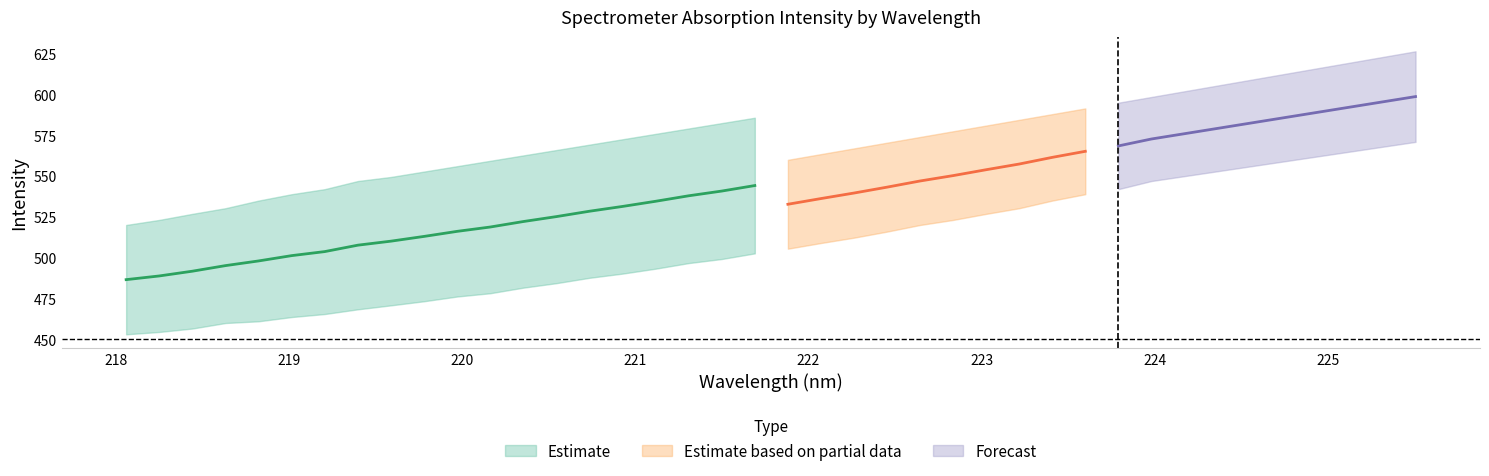

What is the value of the 14th point from the left?

525.2